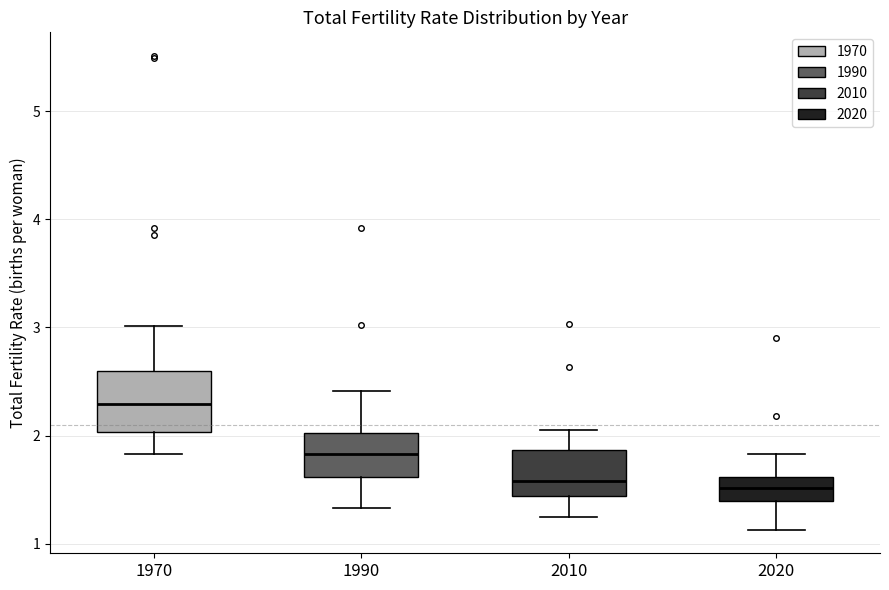

Reading left to right, read every box against the y-axis: the position of its median line, the range the box covers, and the ends of its whiskers. The values are not printed on the chart, so give them approximately, as read against the axis.

1970: median 2.3, box 2.0 to 2.6, whiskers 1.8 to 3.0
1990: median 1.8, box 1.6 to 2.0, whiskers 1.3 to 2.4
2010: median 1.6, box 1.4 to 1.9, whiskers 1.3 to 2.1
2020: median 1.5, box 1.4 to 1.6, whiskers 1.1 to 1.8